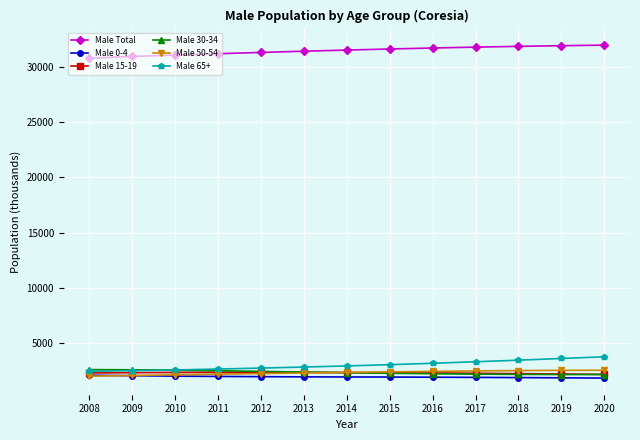

How many values in the Male 15-19 series are below 2294?

6